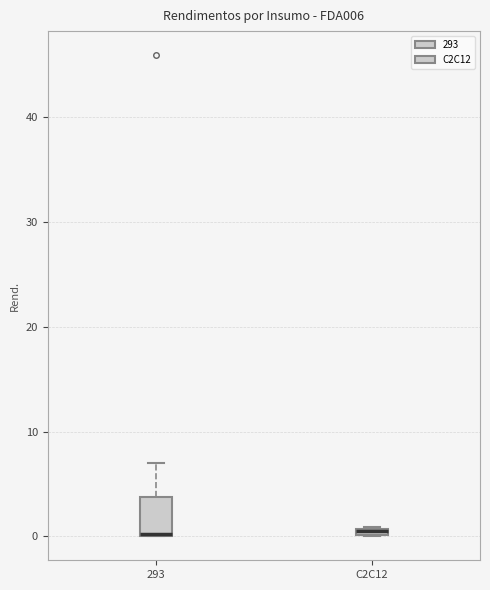

Where is the upper edge of the box for 293 on the y-axis? The values are not printed on the chart, so give them approximately, as read against the axis.

4